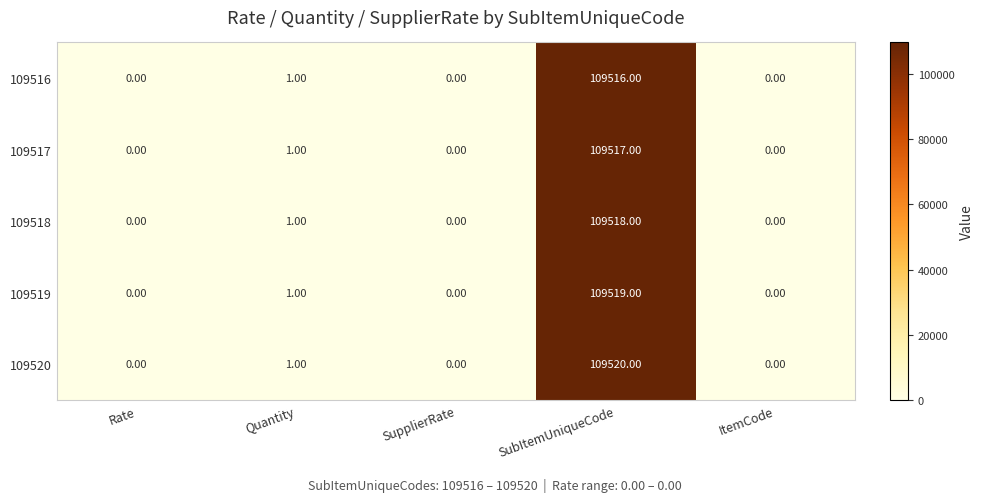

Which category has the highest value in the 109519 series?

SubItemUniqueCode